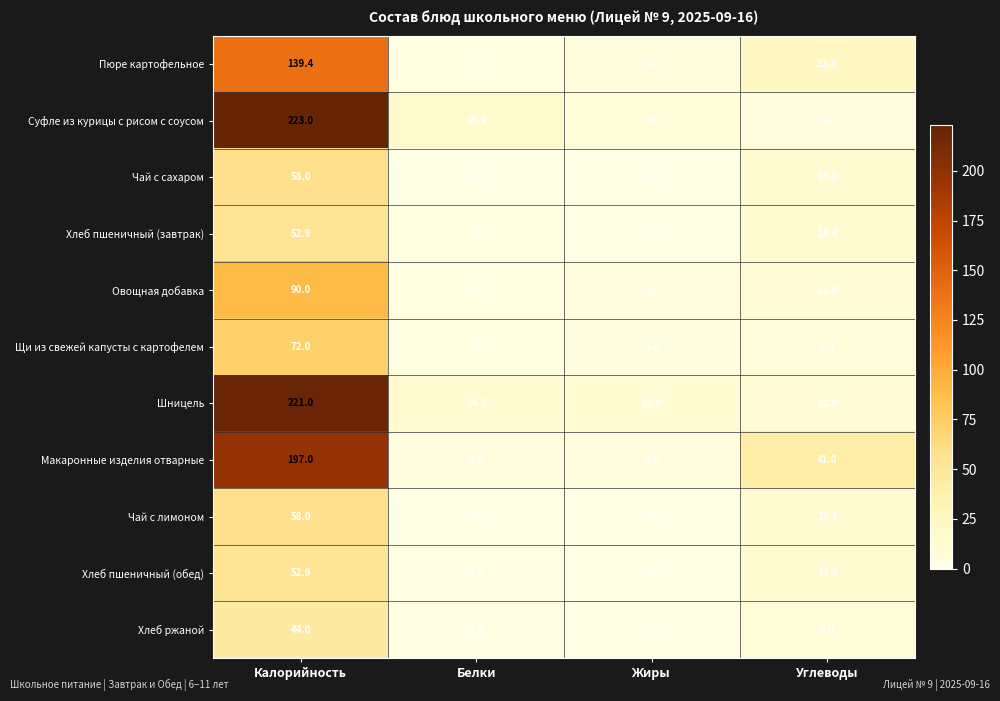

How many series are shown in this chart?

11